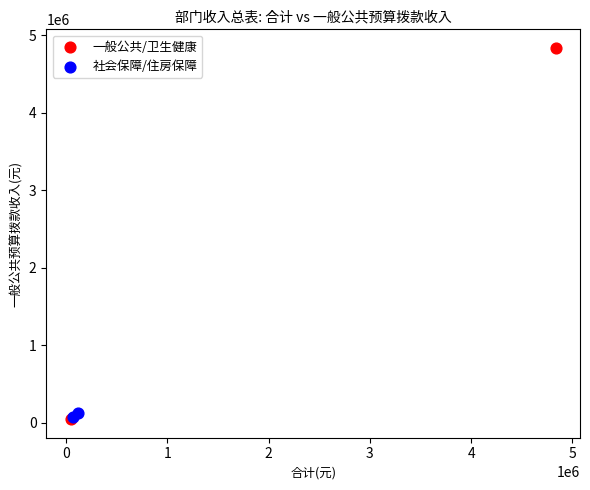

What are all the series names shown in the legend?

一般公共/卫生健康, 社会保障/住房保障